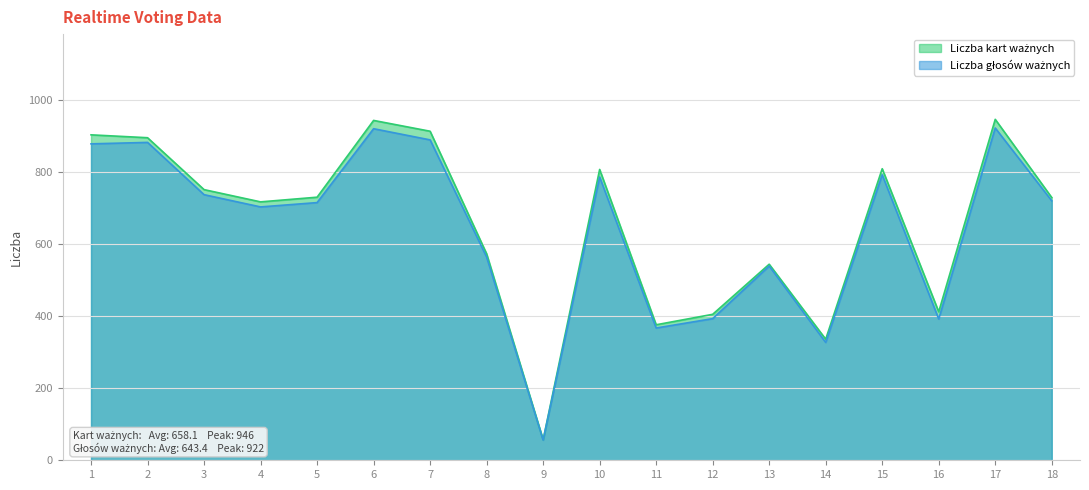

Where does the Liczba głosów ważnych series first go above 720?

1